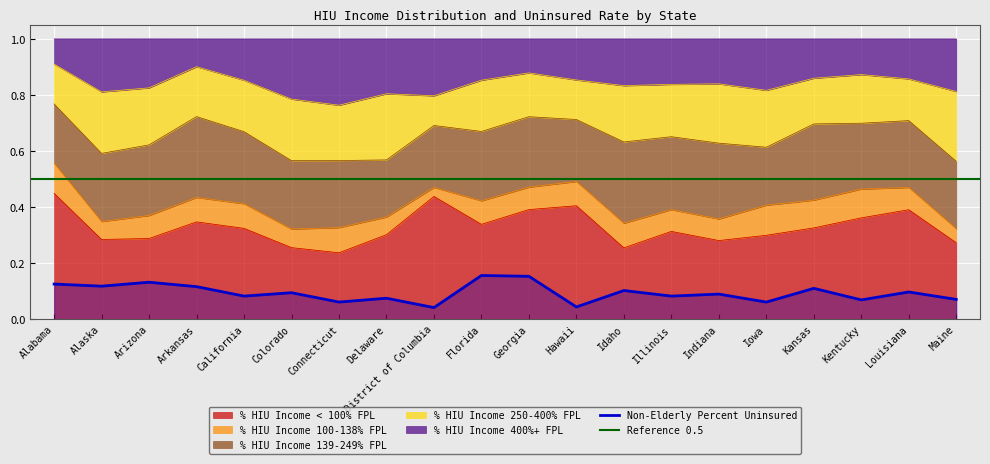

True or false: % HIU Income 400%+ FPL and % HIU Income < 100% FPL intersect in this chart.

False